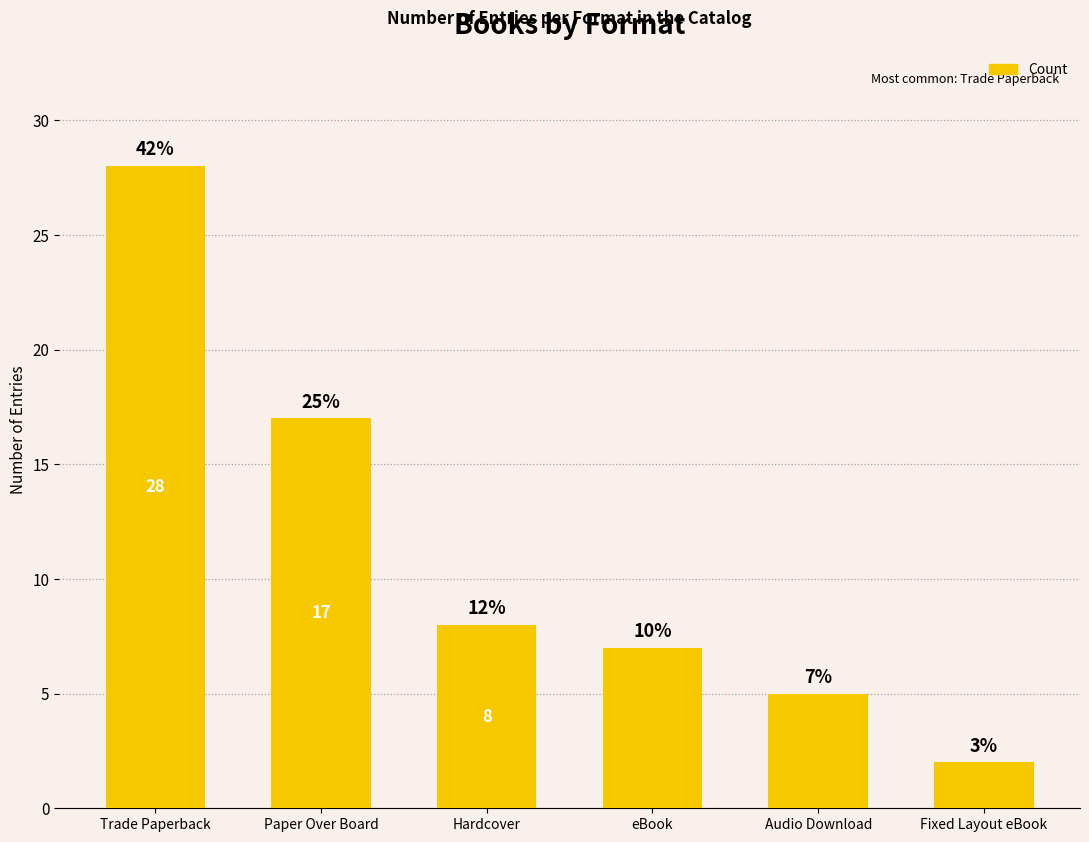

What is the sum of all values?

67